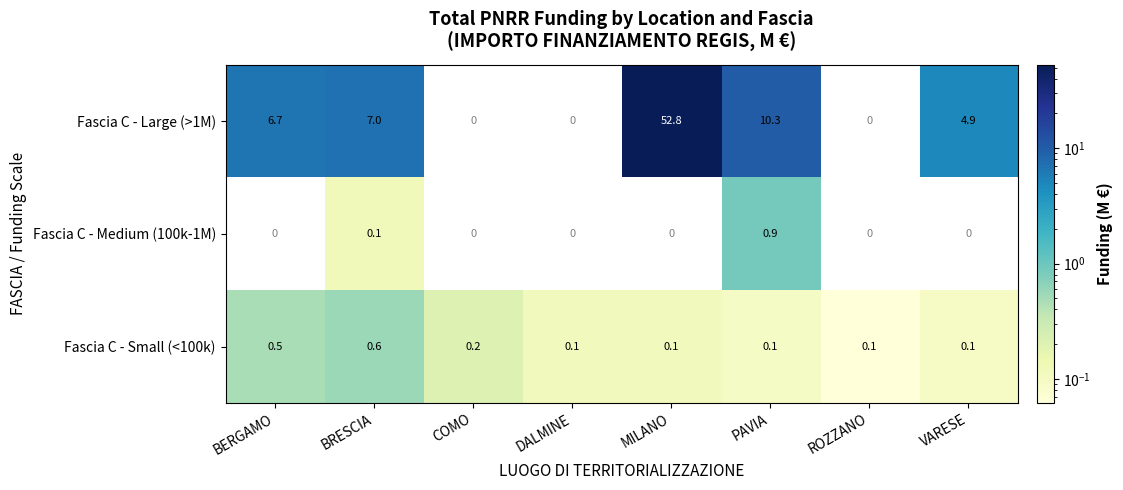

How many categories are shown in the chart?

8